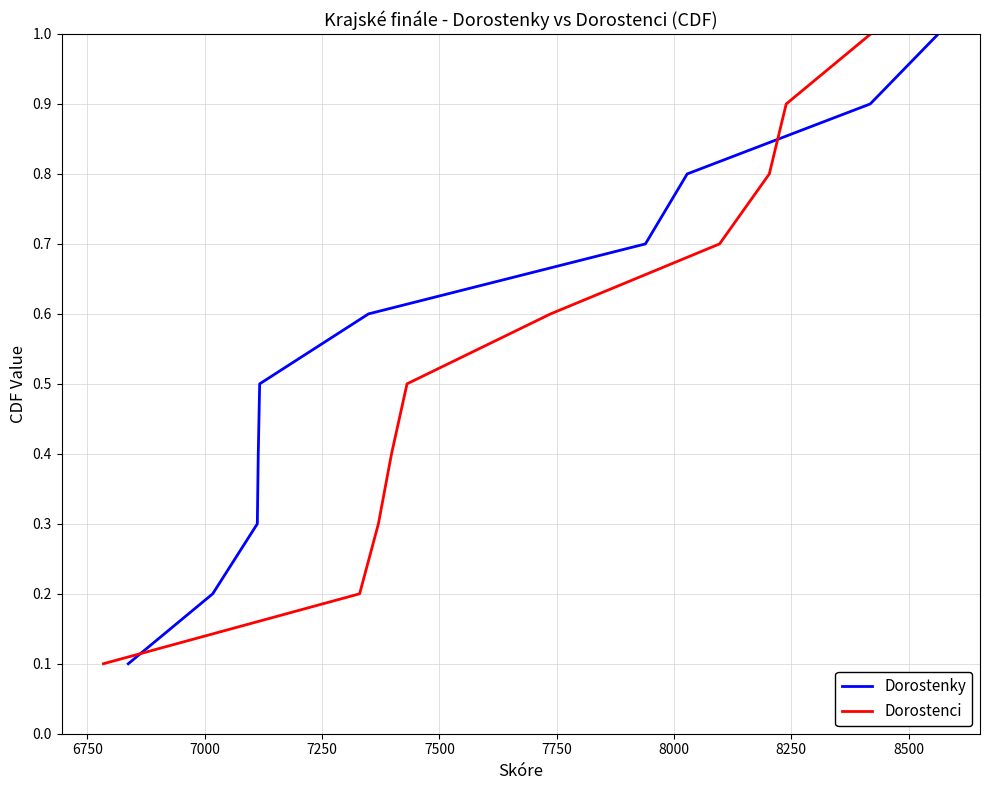

What is the difference between the maximum and minimum values in the Dorostenky series?

0.9